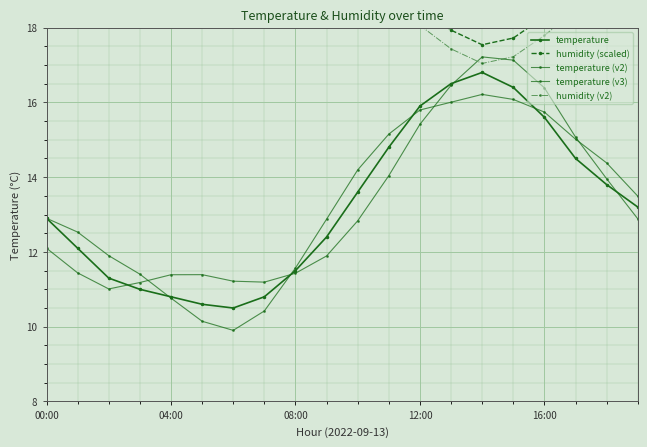

Reading right to left, list all the values displayed in this chart.

temperature: 13.2	13.8	14.5	15.6	16.4	16.8	16.5	15.9	14.8	13.6	12.4	11.5	10.8	10.5	10.6	10.8	11.0	11.3	12.1	12.9
humidity (scaled): 19.7	19.5	18.9	18.3	17.7	17.5	17.9	18.6	19.2	19.7	19.9	19.9	20.0	20.0	20.0	20.0	20.0	20.0	20.0	20.0
temperature (v2): 13.5	14.4	15.0	15.7	16.1	16.2	16.0	15.8	15.2	14.2	12.9	11.6	10.4	9.9	10.1	10.8	11.4	11.9	12.5	12.9
temperature (v3): 12.9	14.0	15.1	16.4	17.1	17.2	16.5	15.4	14.0	12.8	11.9	11.4	11.2	11.2	11.4	11.4	11.2	11.0	11.4	12.1
humidity (v2): 19.2	19.0	18.4	17.8	17.2	17.0	17.4	18.1	18.8	19.2	19.4	19.4	19.5	19.5	19.5	19.5	19.5	19.5	19.5	19.5